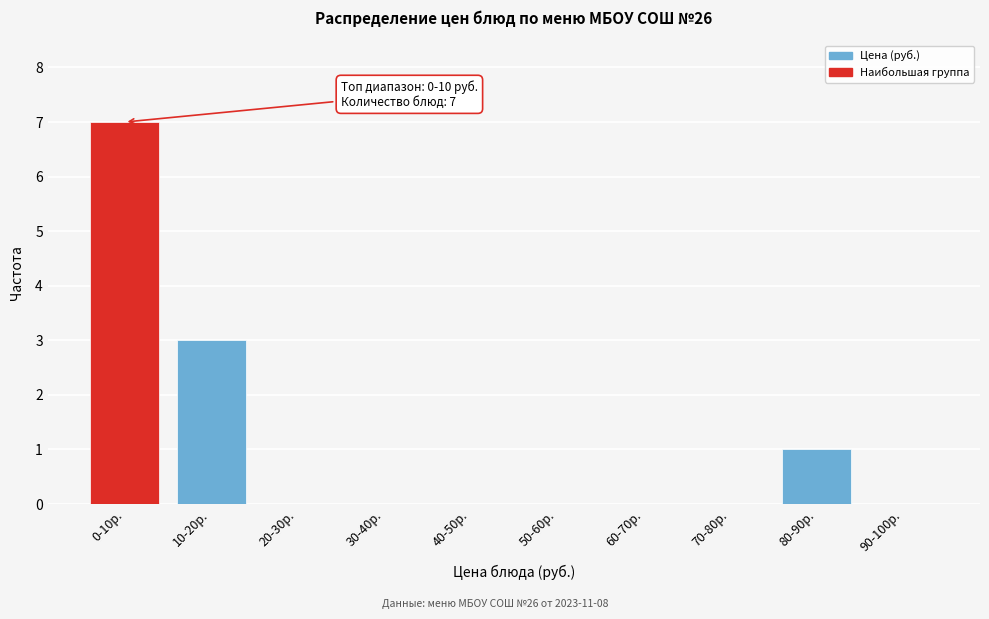

Reading right to left, what are all the values shown in this chart?

90-100р.=0	80-90р.=1	70-80р.=0	60-70р.=0	50-60р.=0	40-50р.=0	30-40р.=0	20-30р.=0	10-20р.=3	0-10р.=7